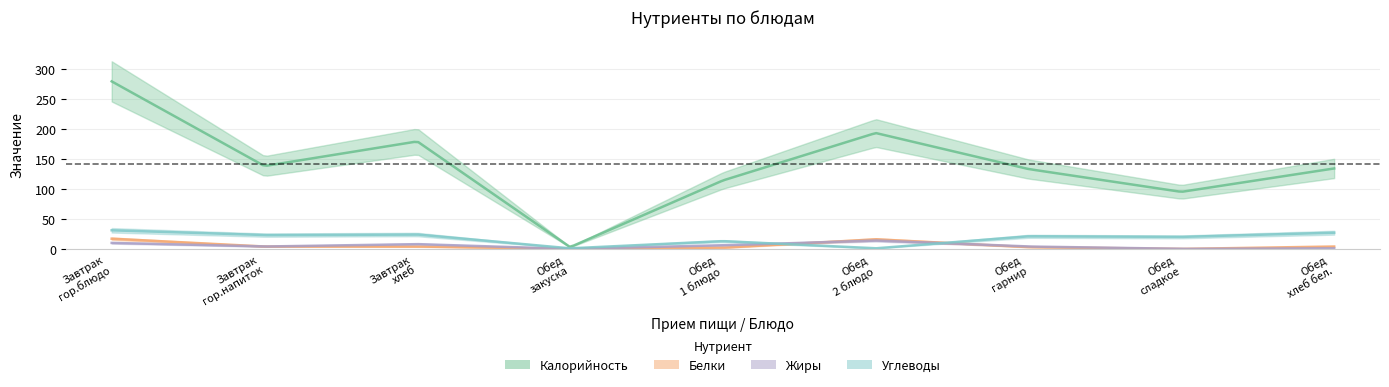

Which has a higher value, Обед
хлеб бел. or Обед
сладкое?

Обед
хлеб бел.